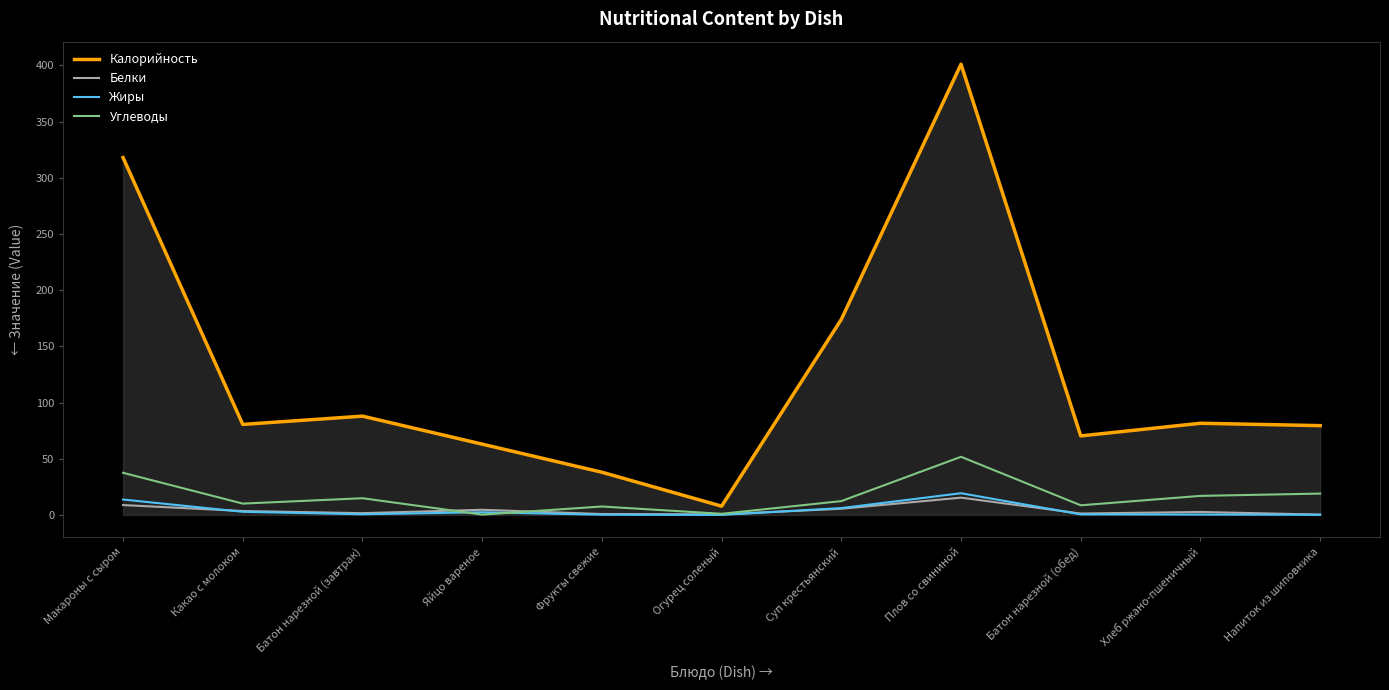

How many lines are shown in the chart?

4